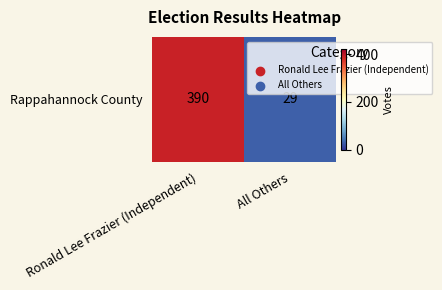

Approximately how many times larger is the value at All Others compared to Ronald Lee Frazier (Independent)?

0.1